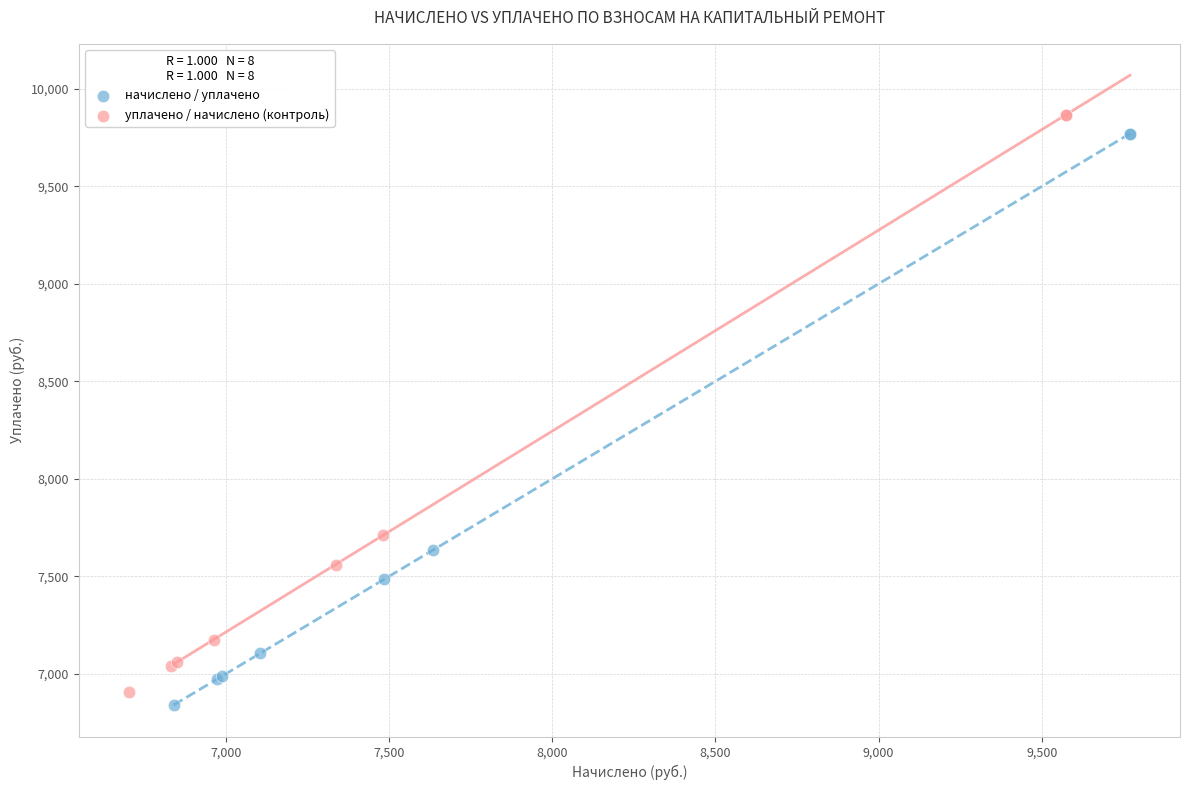

Which series has the widest spread of Y values?

уплачено / начислено (контроль)